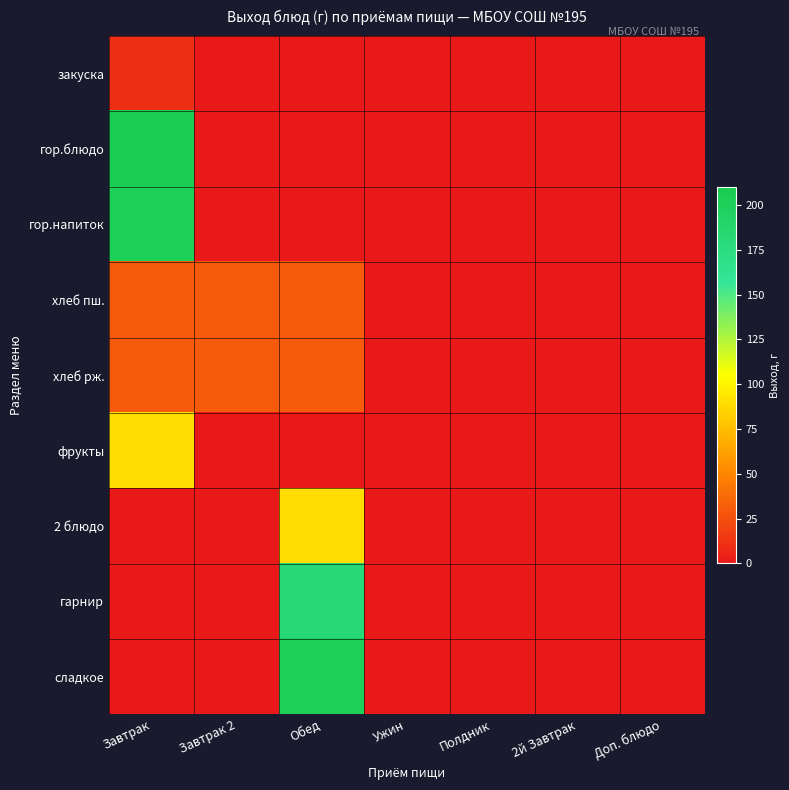

Reading right to left, list all the values displayed in this chart.

закуска: Доп. блюдо=0	2й Завтрак=0	Полдник=0	Ужин=0	Обед=0	Завтрак 2=0	Завтрак=10
гор.блюдо: Доп. блюдо=0	2й Завтрак=0	Полдник=0	Ужин=0	Обед=0	Завтрак 2=0	Завтрак=205
гор.напиток: Доп. блюдо=0	2й Завтрак=0	Полдник=0	Ужин=0	Обед=0	Завтрак 2=0	Завтрак=200
хлеб пш.: Доп. блюдо=0	2й Завтрак=0	Полдник=0	Ужин=0	Обед=30	Завтрак 2=30	Завтрак=30
хлеб рж.: Доп. блюдо=0	2й Завтрак=0	Полдник=0	Ужин=0	Обед=30	Завтрак 2=30	Завтрак=30
фрукты: Доп. блюдо=0	2й Завтрак=0	Полдник=0	Ужин=0	Обед=0	Завтрак 2=0	Завтрак=90
2 блюдо: Доп. блюдо=0	2й Завтрак=0	Полдник=0	Ужин=0	Обед=90	Завтрак 2=0	Завтрак=0
гарнир: Доп. блюдо=0	2й Завтрак=0	Полдник=0	Ужин=0	Обед=180	Завтрак 2=0	Завтрак=0
сладкое: Доп. блюдо=0	2й Завтрак=0	Полдник=0	Ужин=0	Обед=200	Завтрак 2=0	Завтрак=0